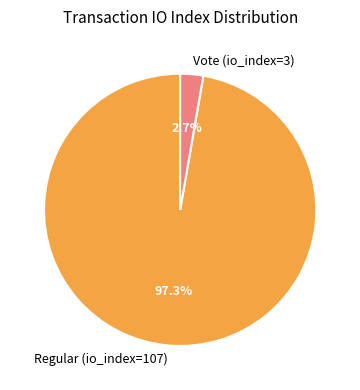

What is the largest slice in the pie chart?

Regular (io_index=107)